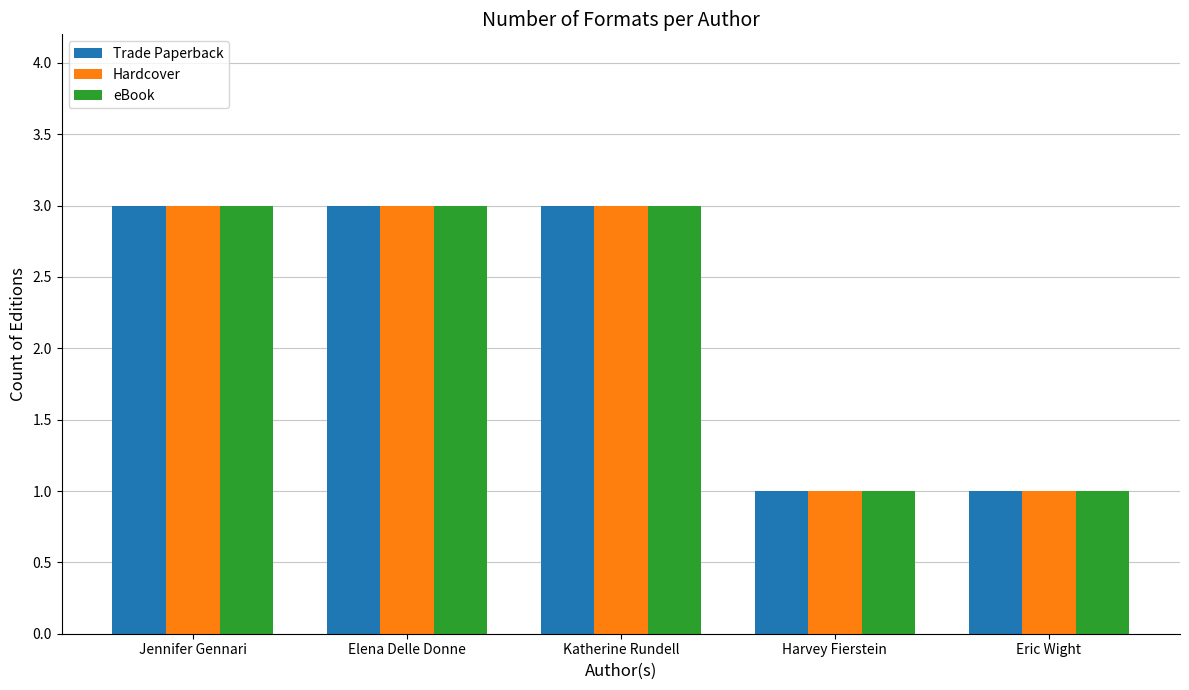

Reading left to right, transcribe all the data shown in this chart.

Trade Paperback: Jennifer Gennari=3	Elena Delle Donne=3	Katherine Rundell=3	Harvey Fierstein=1	Eric Wight=1
Hardcover: Jennifer Gennari=3	Elena Delle Donne=3	Katherine Rundell=3	Harvey Fierstein=1	Eric Wight=1
eBook: Jennifer Gennari=3	Elena Delle Donne=3	Katherine Rundell=3	Harvey Fierstein=1	Eric Wight=1